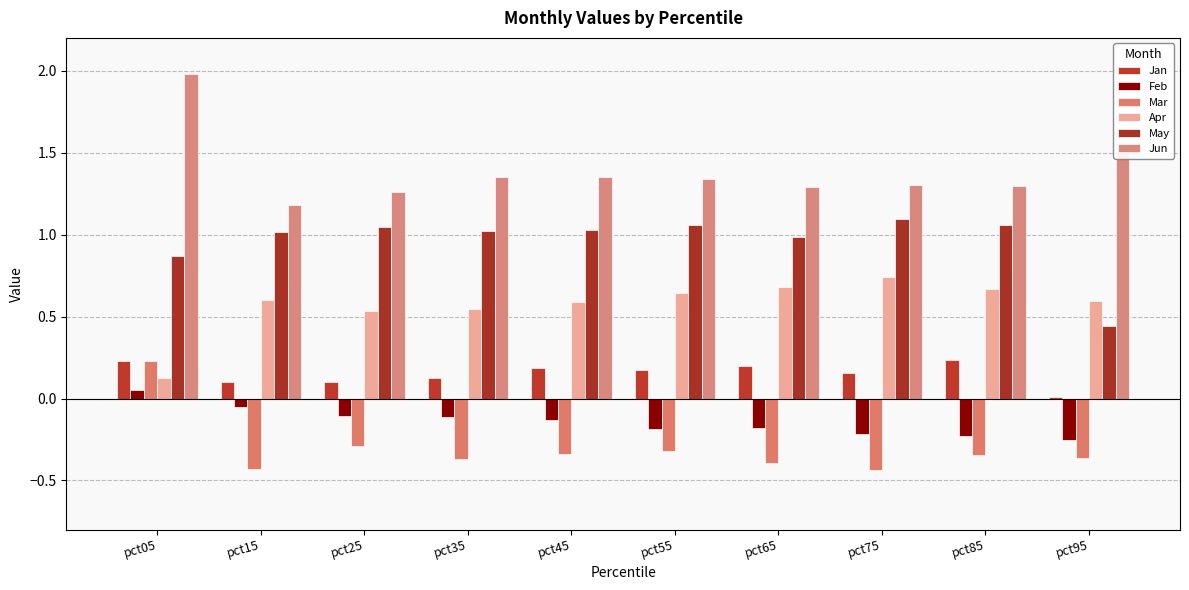

How many bars are there in each group?

6